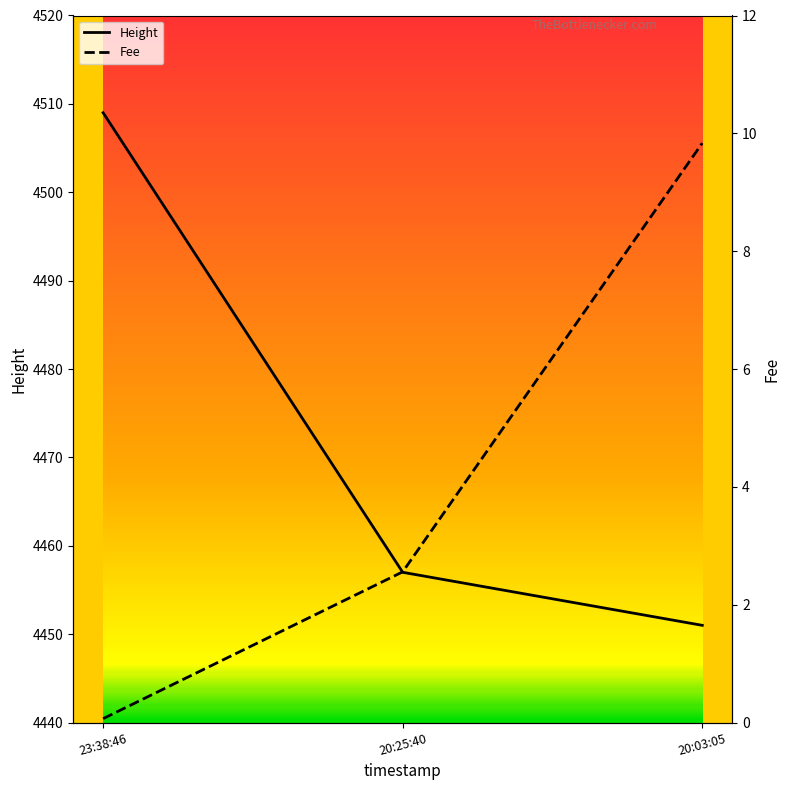

The Height series shows 4457 at 20:25:40. True or false?

True